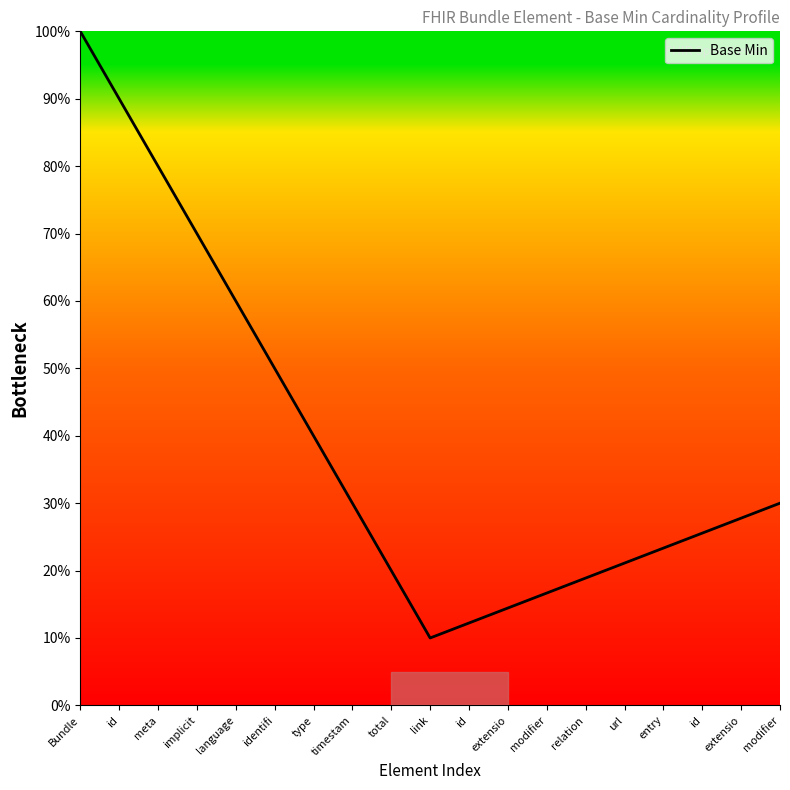

True or false: the data shows 16.1 at id.

False